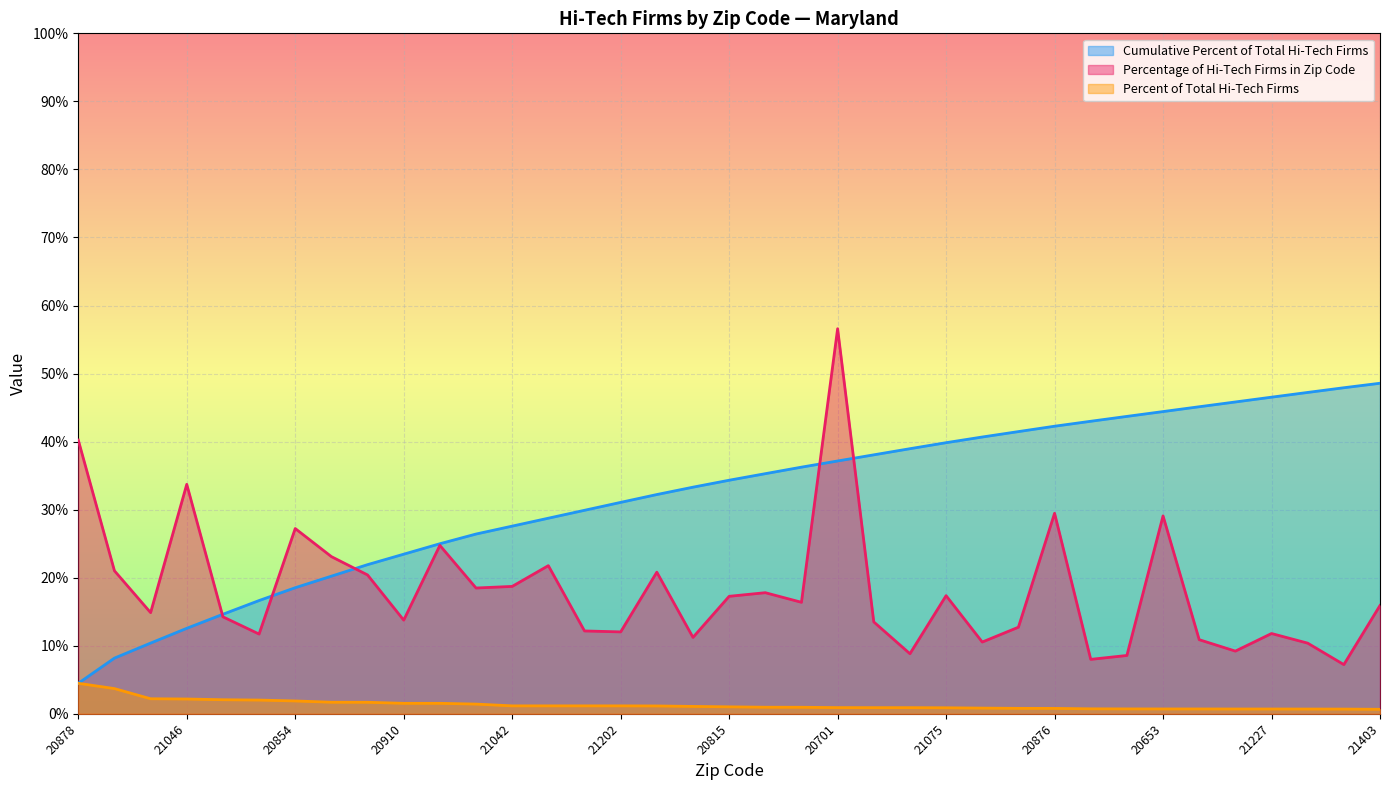

What is the label of the 31st point from the left?

20653